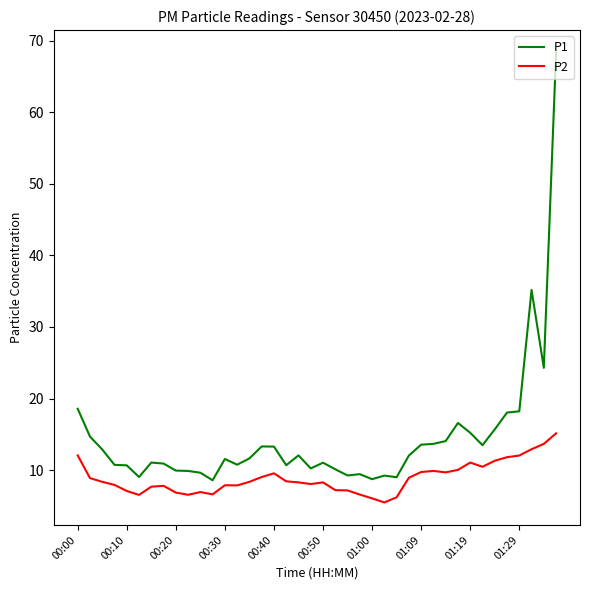

Rank the series by their average value, from lowest to highest.

P2, P1